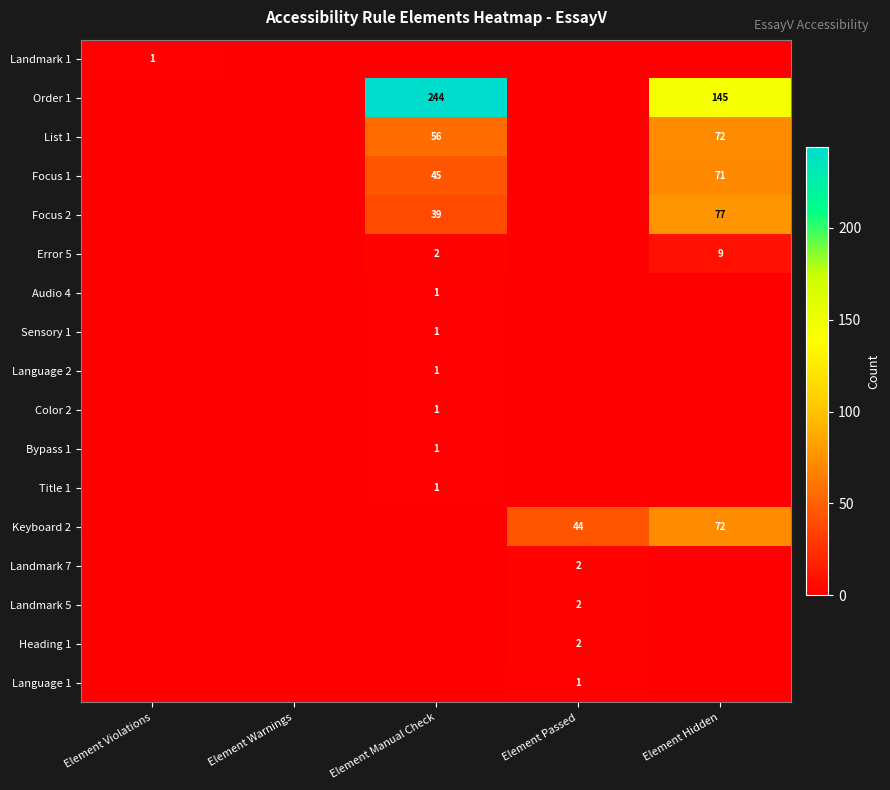

True or false: Keyboard 2 has a value of 44 at Element Passed.

True